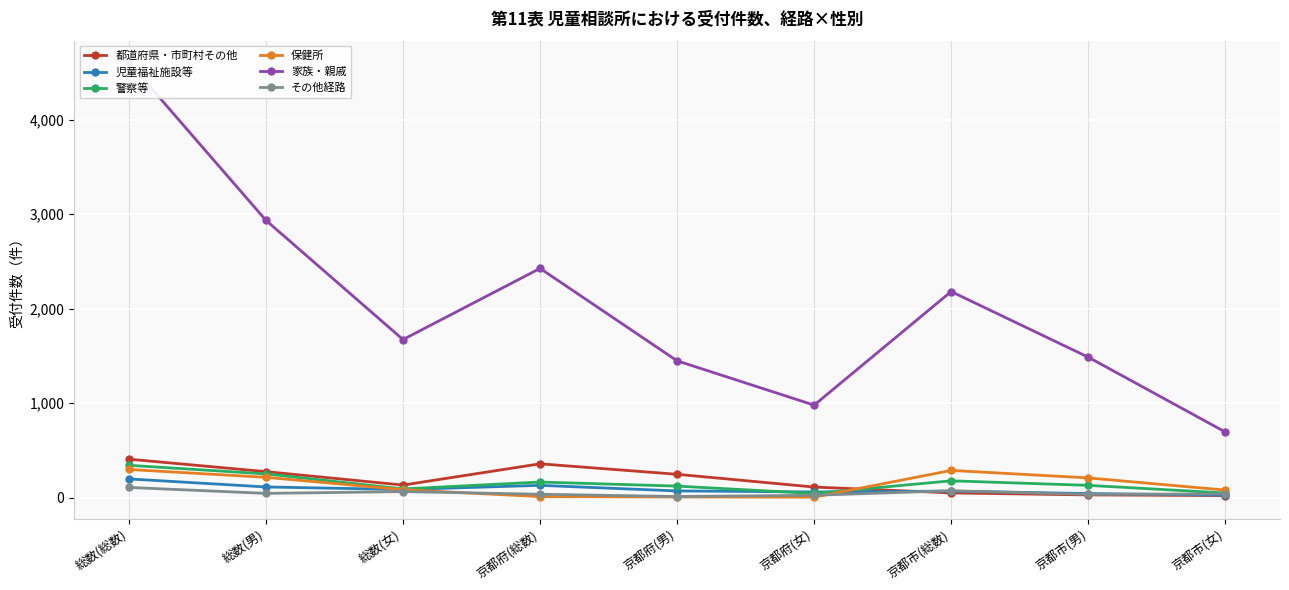

Is this an area chart (filled region under the line)?

No